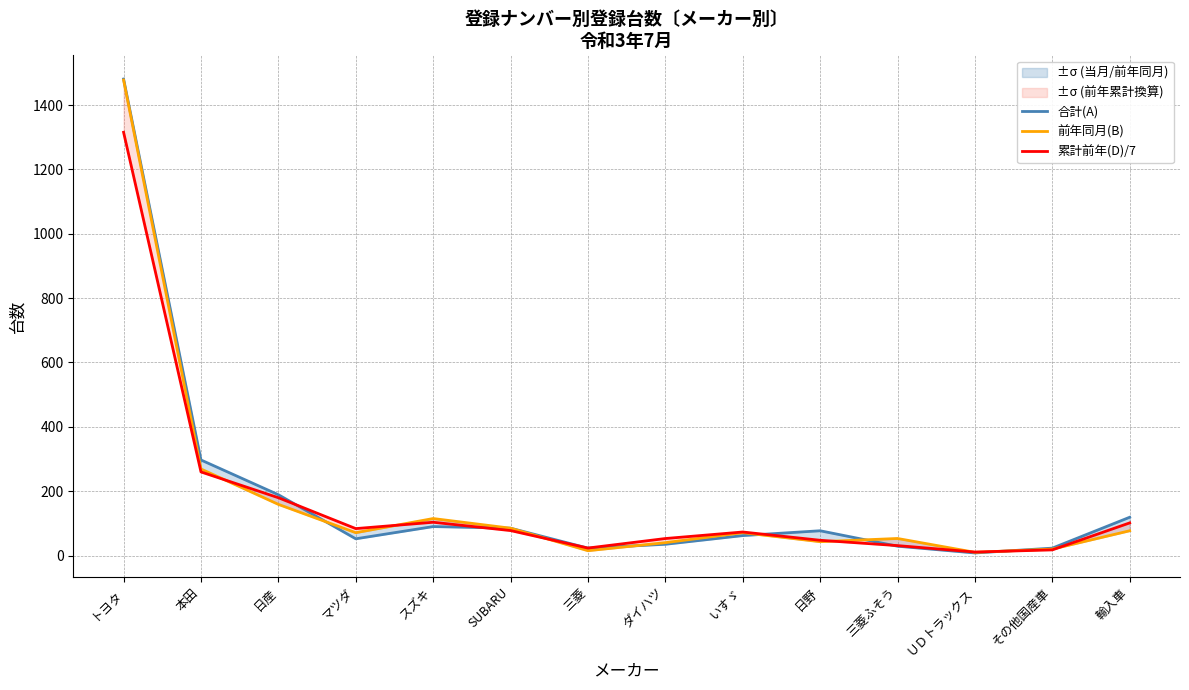

Which has a higher value, 日野 or SUBARU?

SUBARU